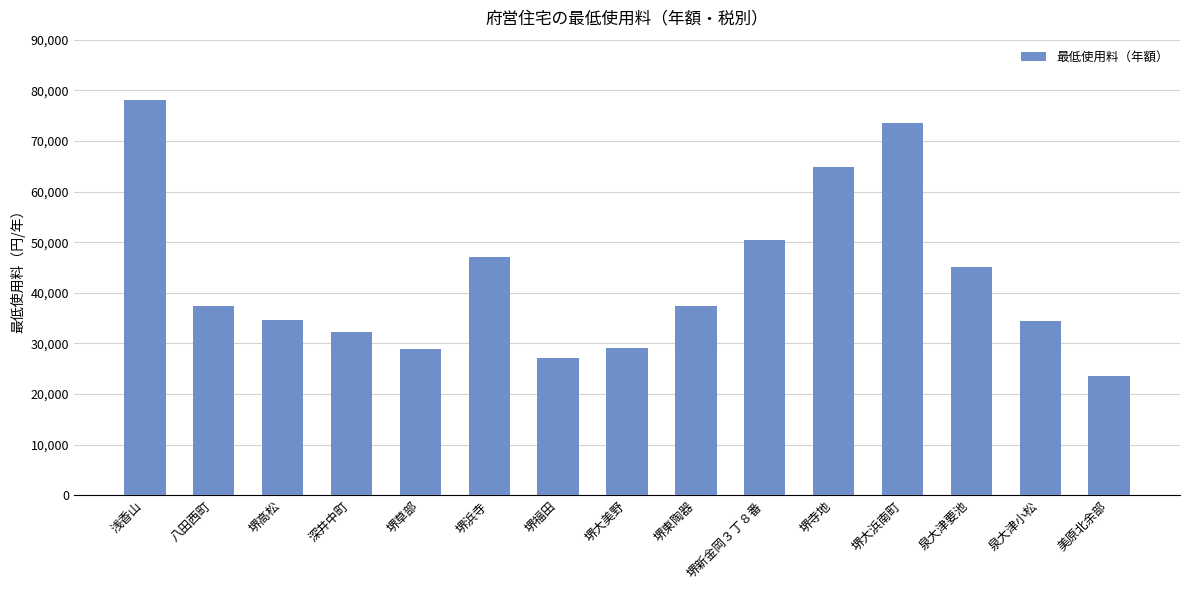

The chart shows a value of 56389 at 深井中町. True or false?

False